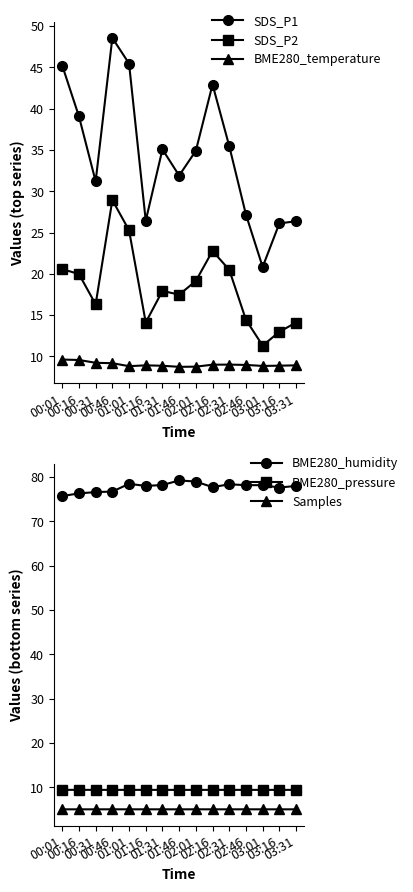

How many interior local valleys does the SDS_P1 series have?

4